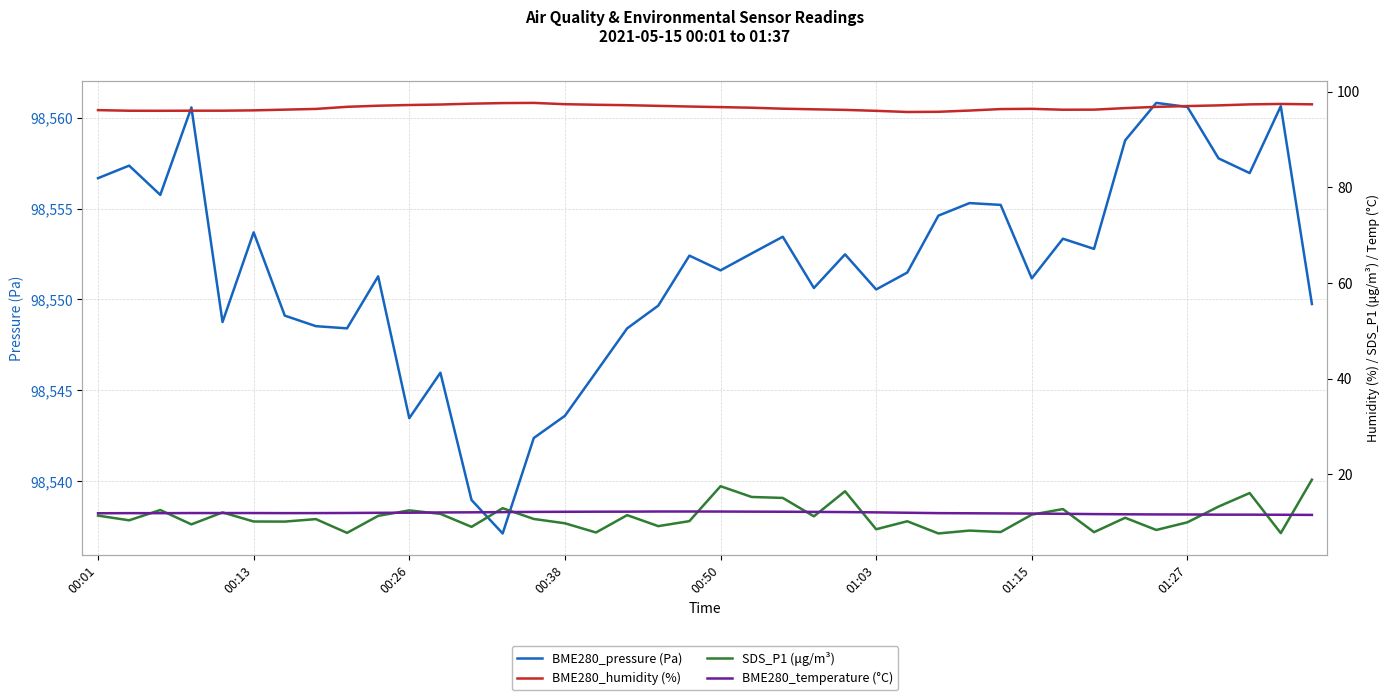

What are all the series names shown in the legend?

BME280_pressure (Pa), BME280_humidity (%), SDS_P1 (μg/m³), BME280_temperature (°C)